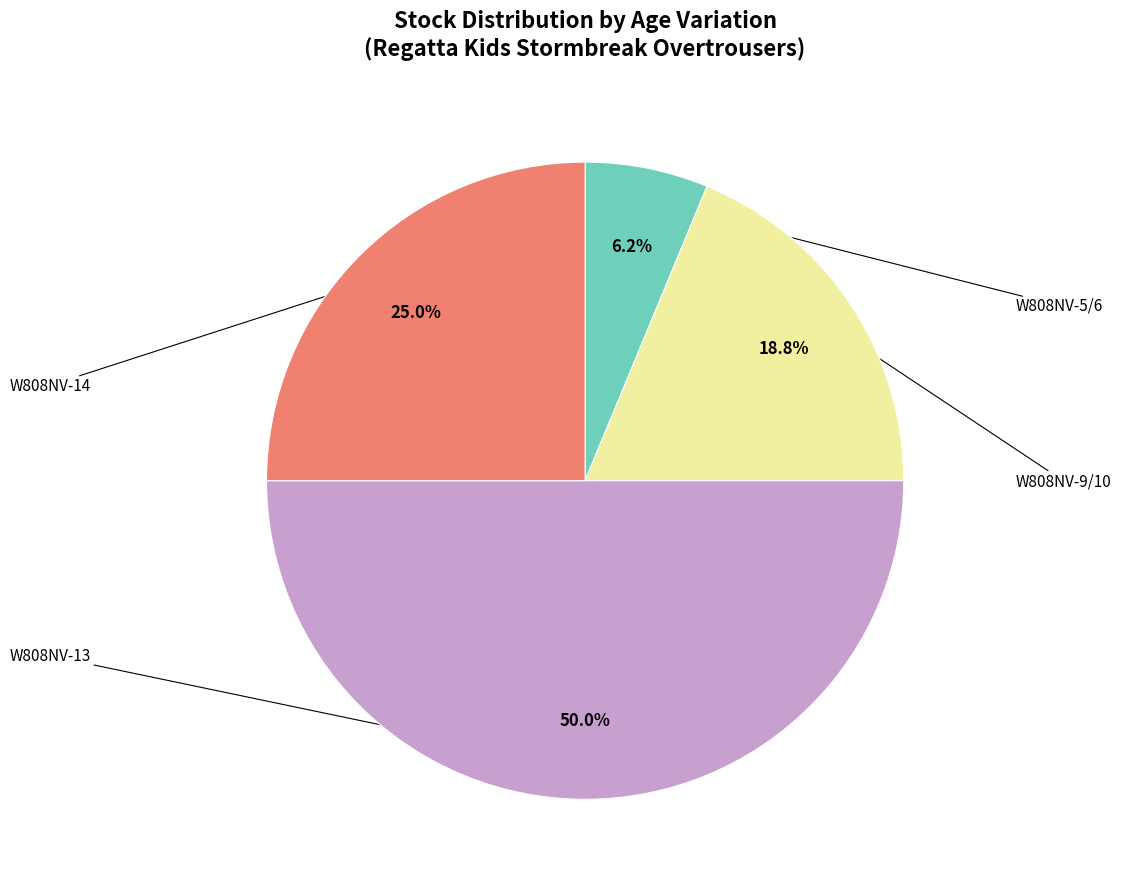

Count the number of slices in the pie.

4